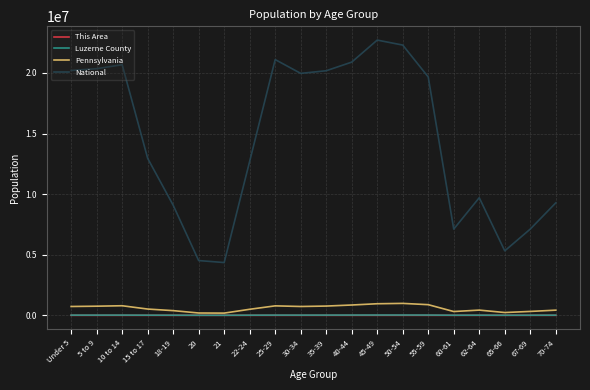

At which label is National closest to 13531442?

15 to 17